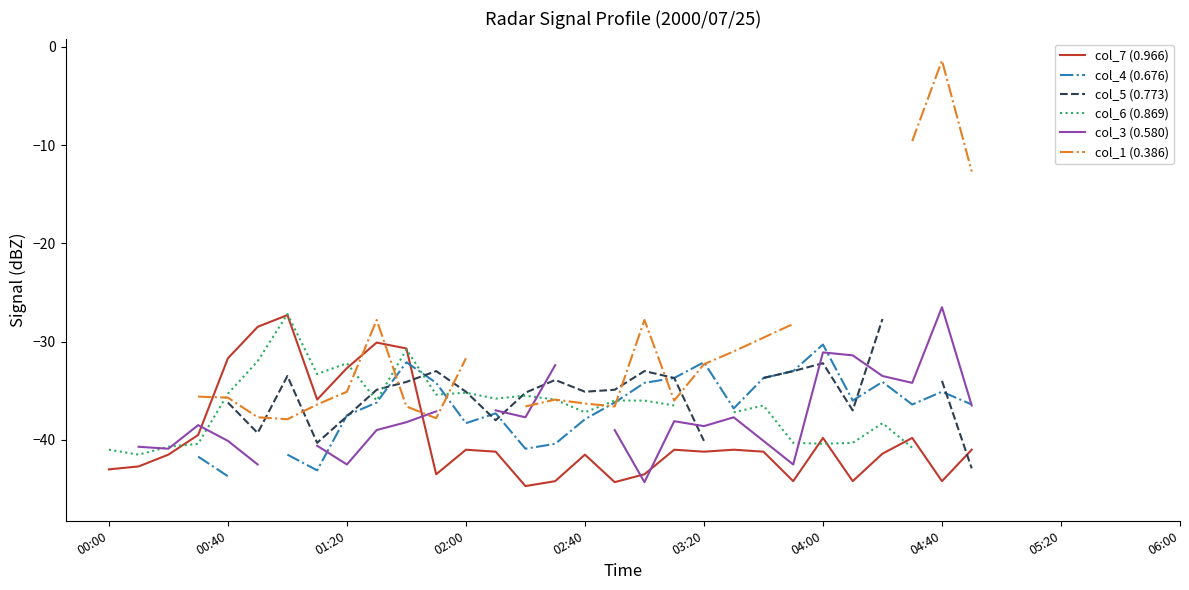

How many lines are shown in the chart?

6